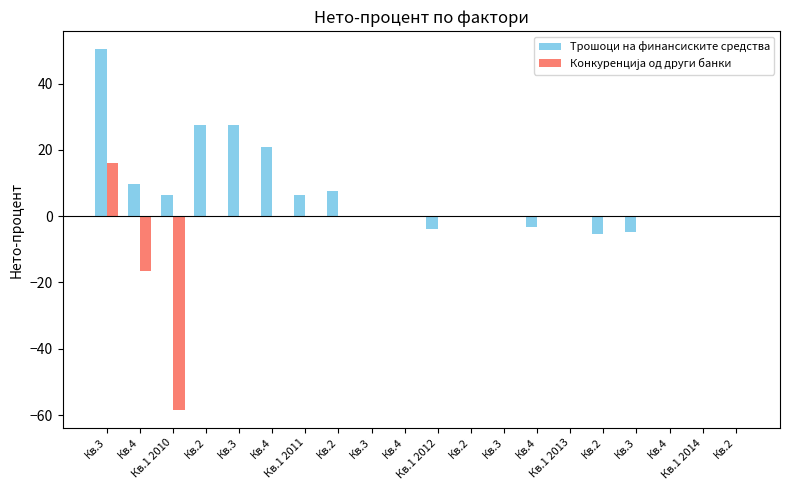

At which label is Трошоци на финансиските средства closest to 22?

Кв.4